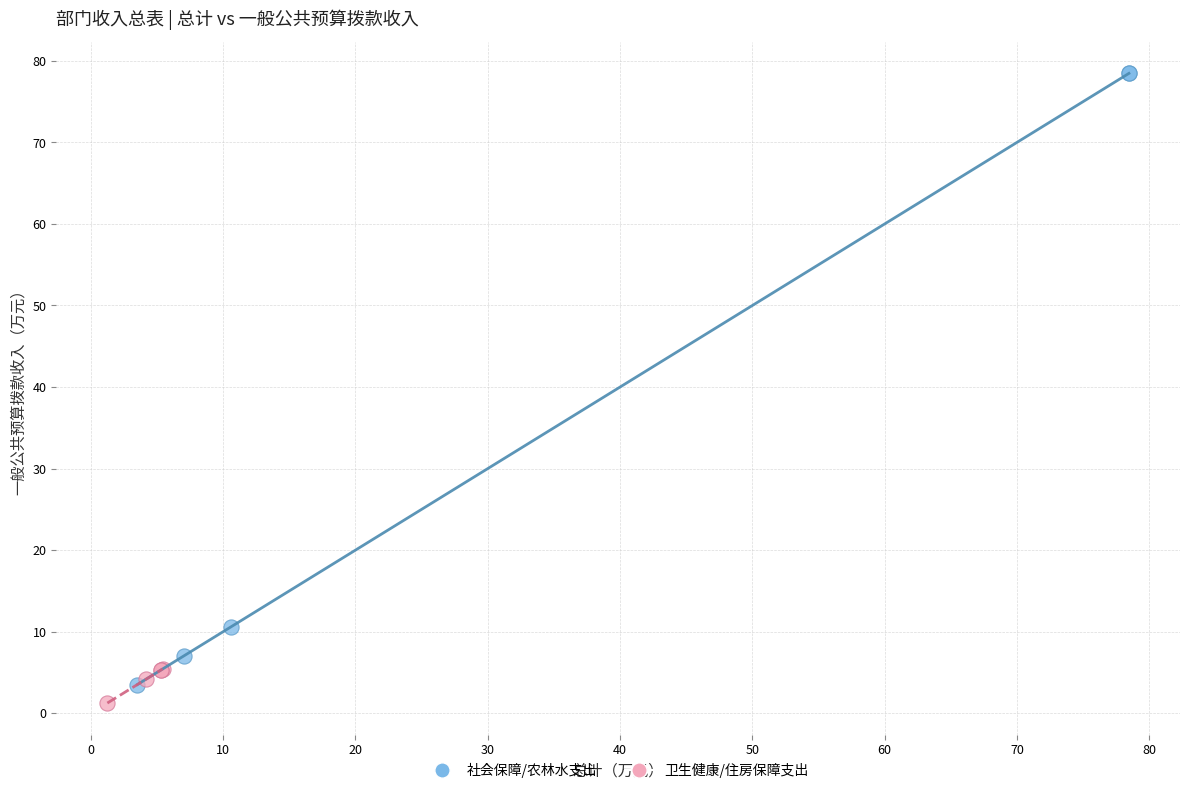

Which series reaches the maximum Y coordinate?

社会保障/农林水支出